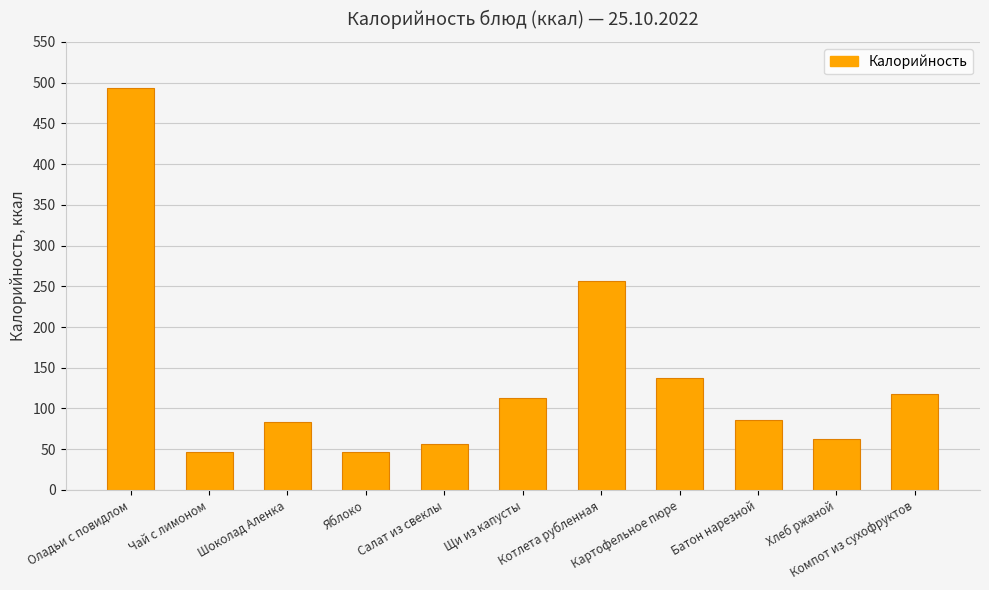

Reading left to right, extract all data points from this chart.

Оладьи с повидлом=493	Чай с лимоном=47	Шоколад Аленка=83	Яблоко=47	Салат из свеклы=56	Щи из капусты=113	Котлета рубленная=257	Картофельное пюре=137	Батон нарезной=86	Хлеб ржаной=63	Компот из сухофруктов=118